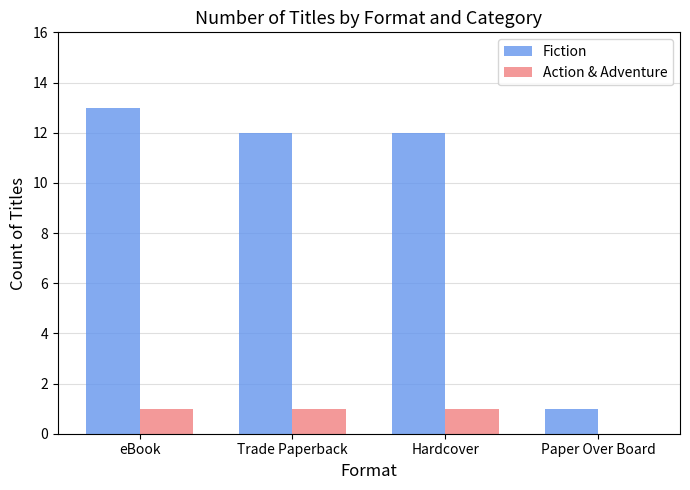

What is the total value across all series at Hardcover?

13